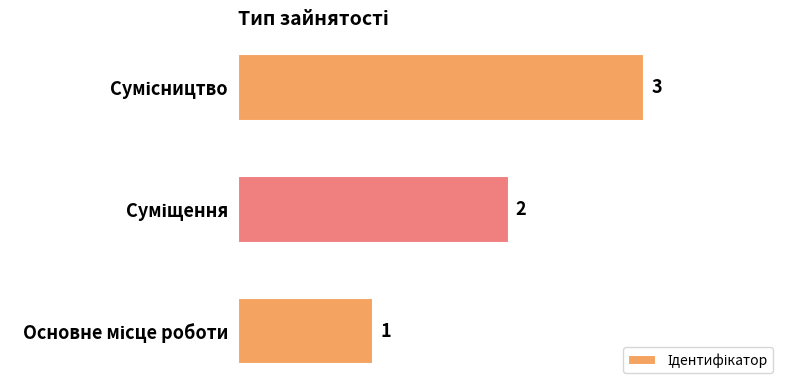

What is the greatest value displayed?

3